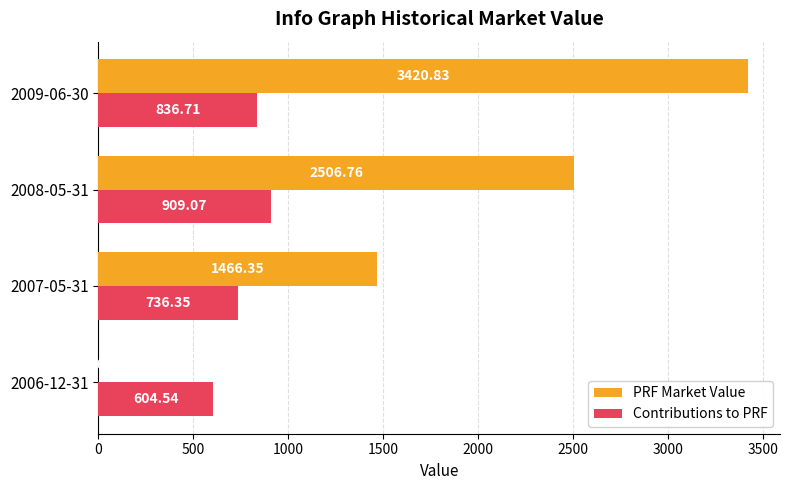

What is the total value across all series at 2008-05-31?

3415.8